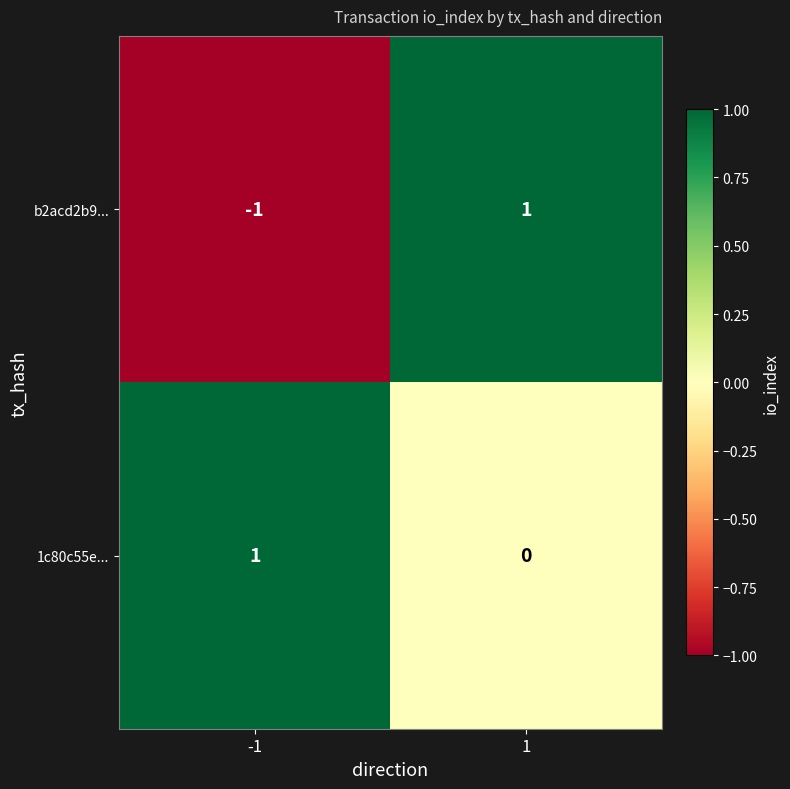

Reading left to right, what are all the values shown in this chart?

b2acd2b9...: -1=-1	1=1
1c80c55e...: -1=1	1=0